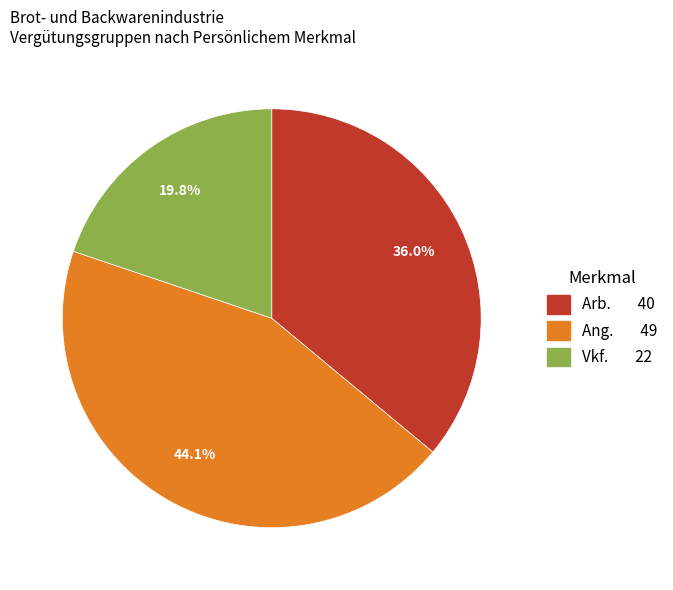

Is there a majority slice in this chart?

No